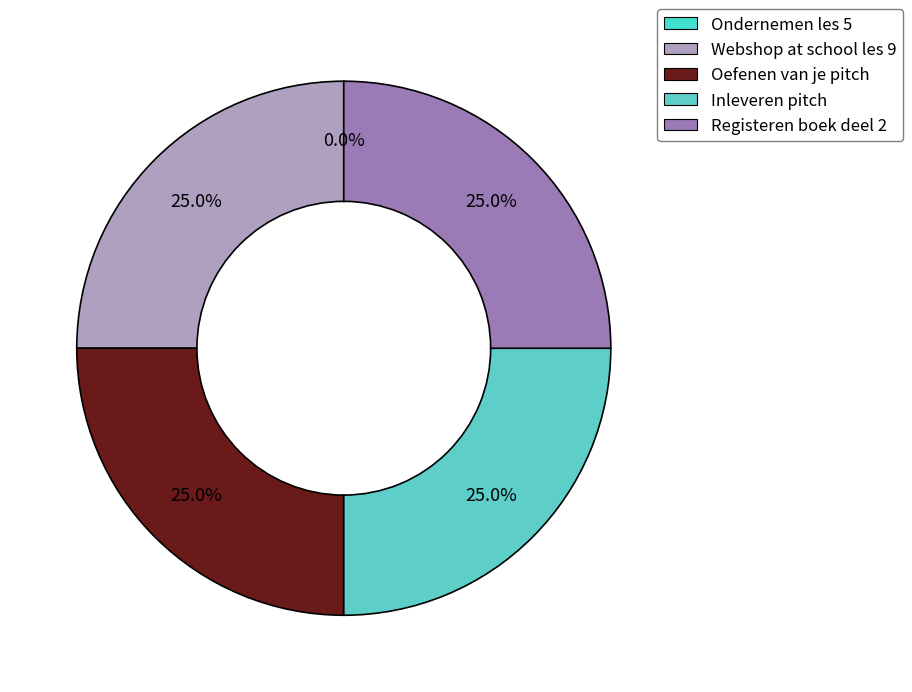

To the nearest percent, what is the average slice percentage?

20%